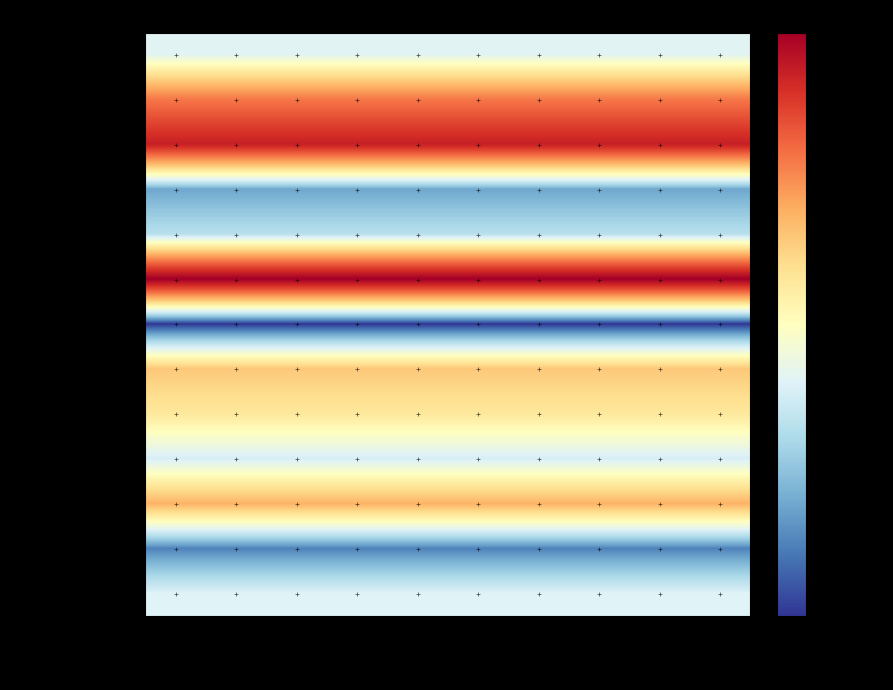

At which category is the sum across all series the highest?

Age-Adj Death Rate